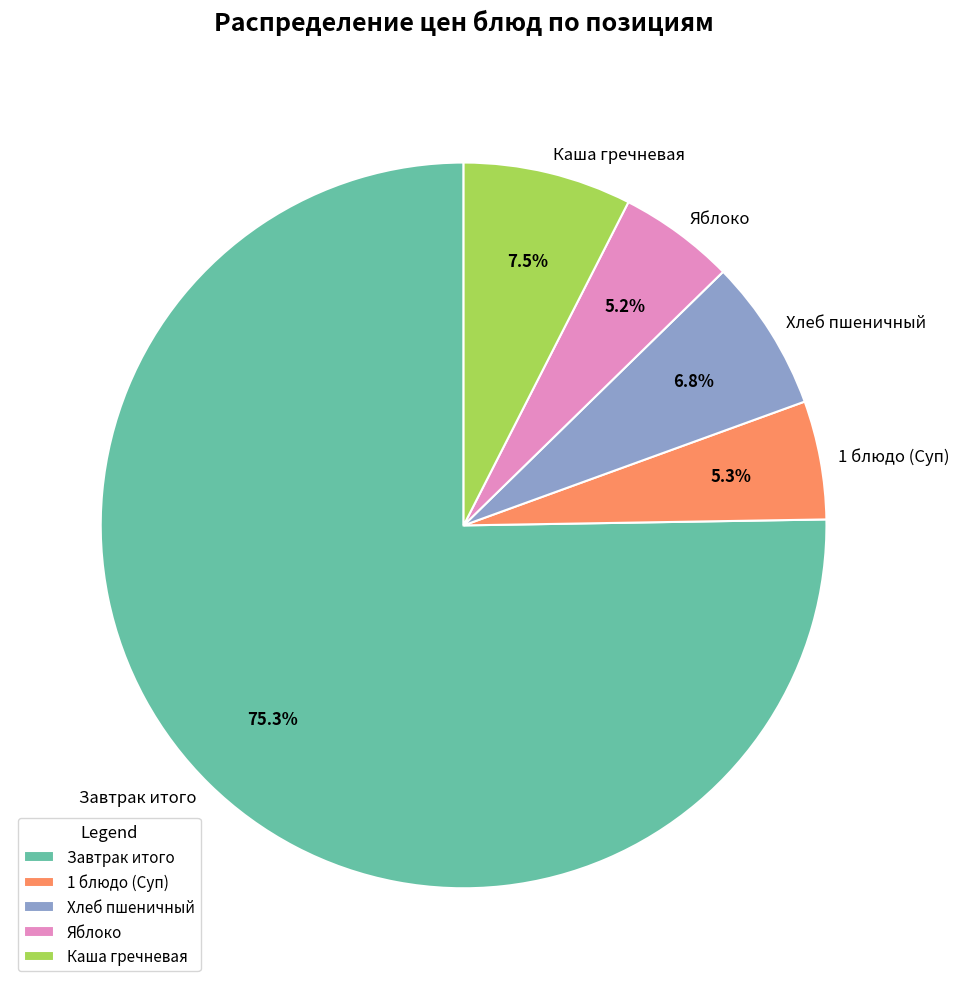

Is Яблоко the majority of the pie?

No